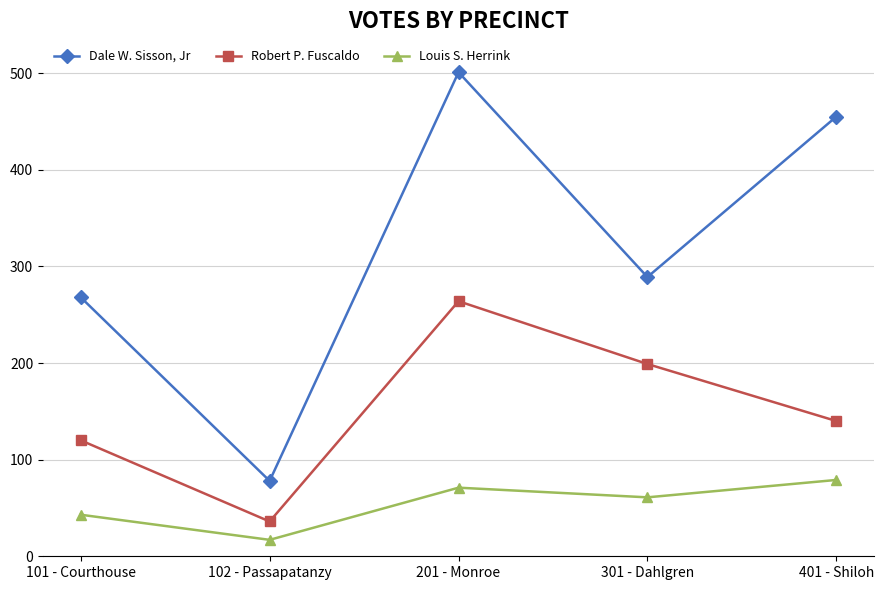

At which category does the chart reach its peak across all series?

201 - Monroe